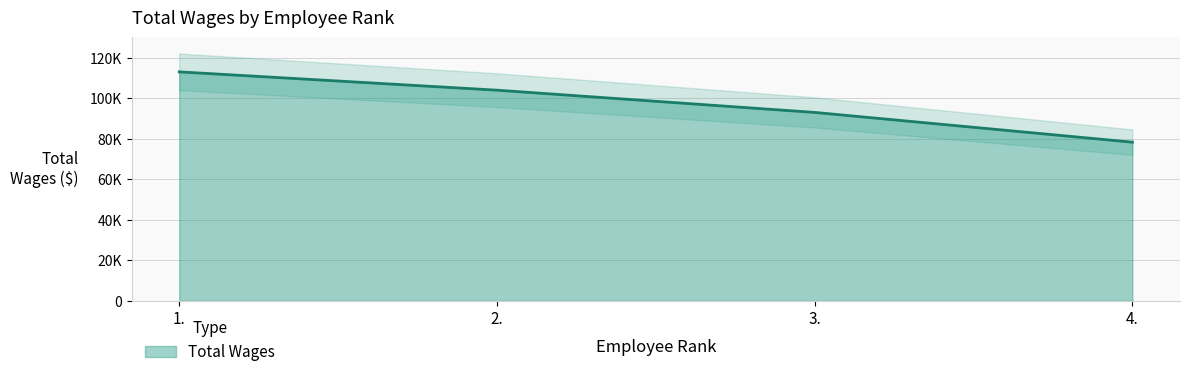

Which category has the highest value across all series?

1.